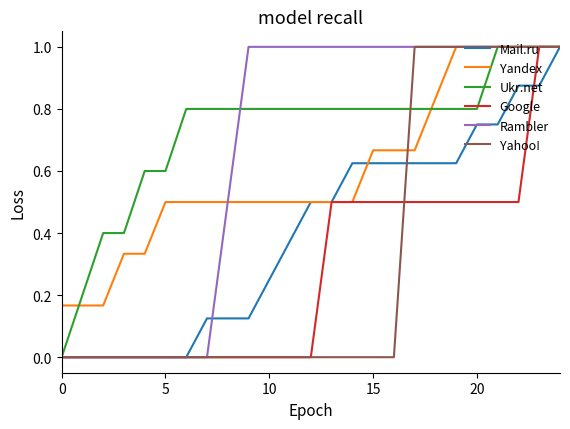

How many categories are shown in the chart?

25